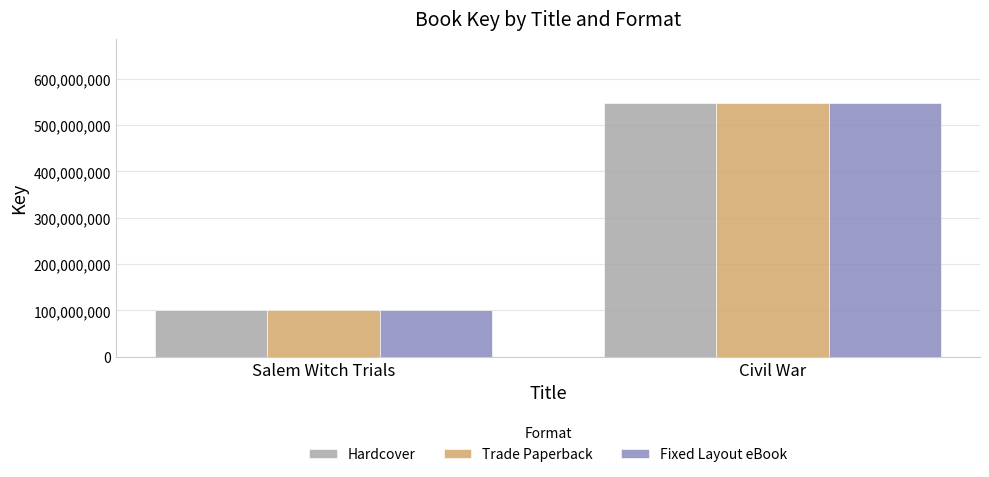

What is the lowest value of the Trade Paperback series?

100377343